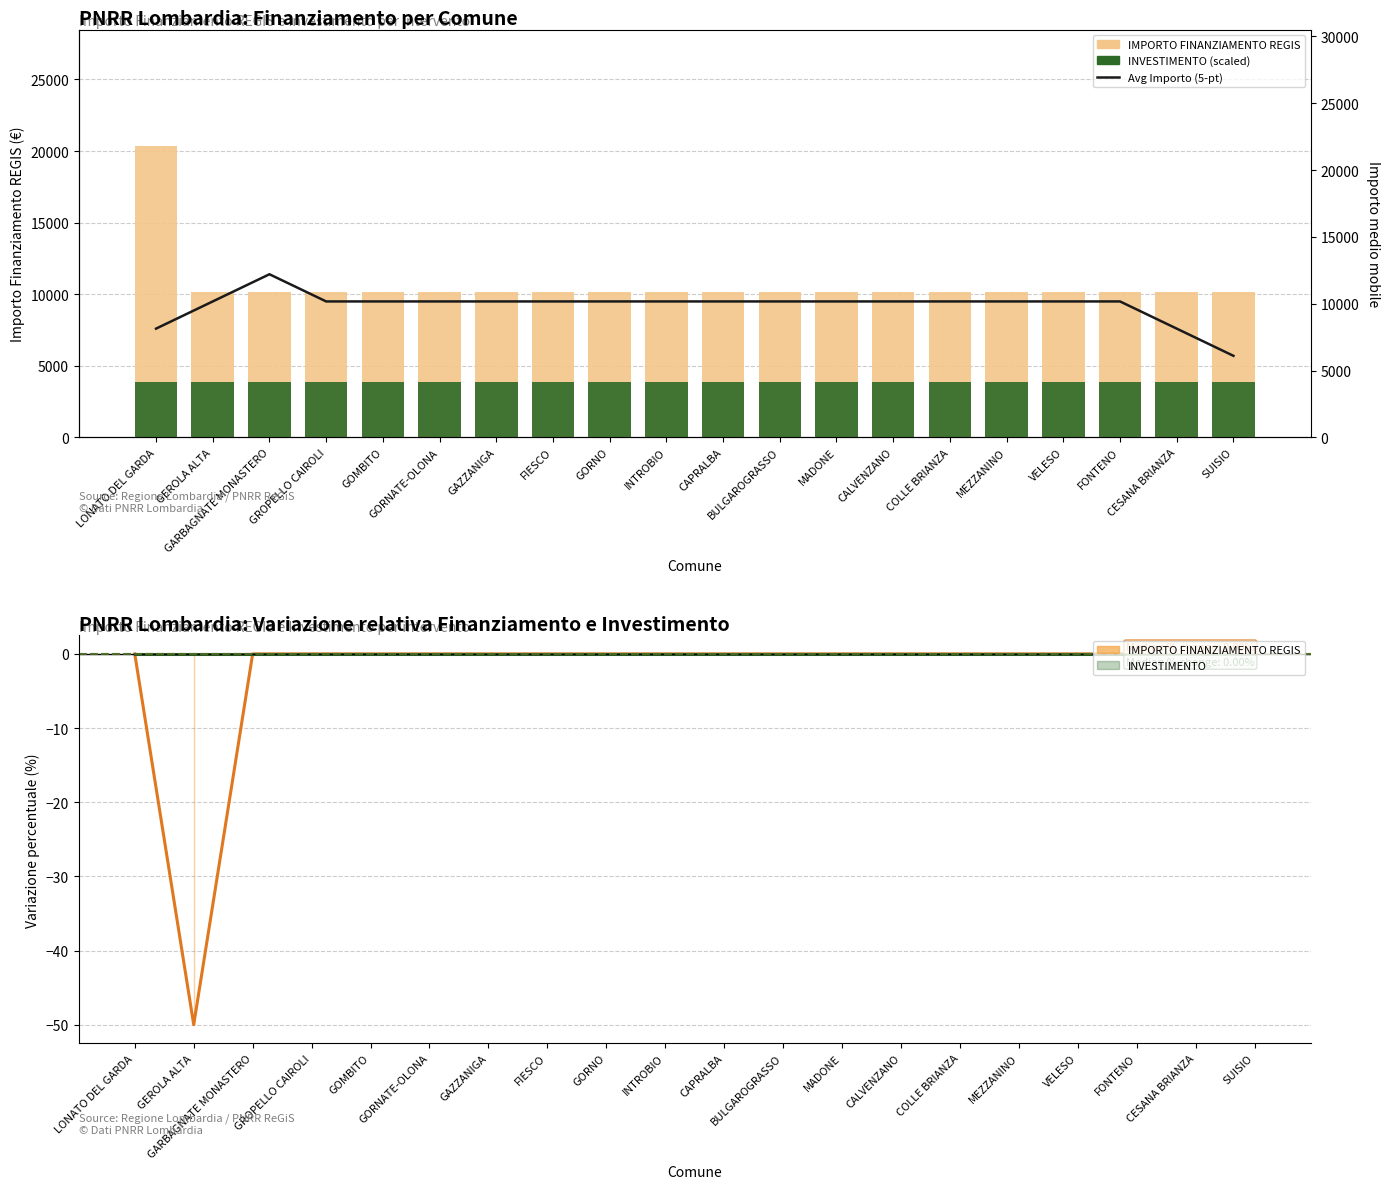

What is the difference between the highest and lowest values at LONATO DEL GARDA?

20344.0